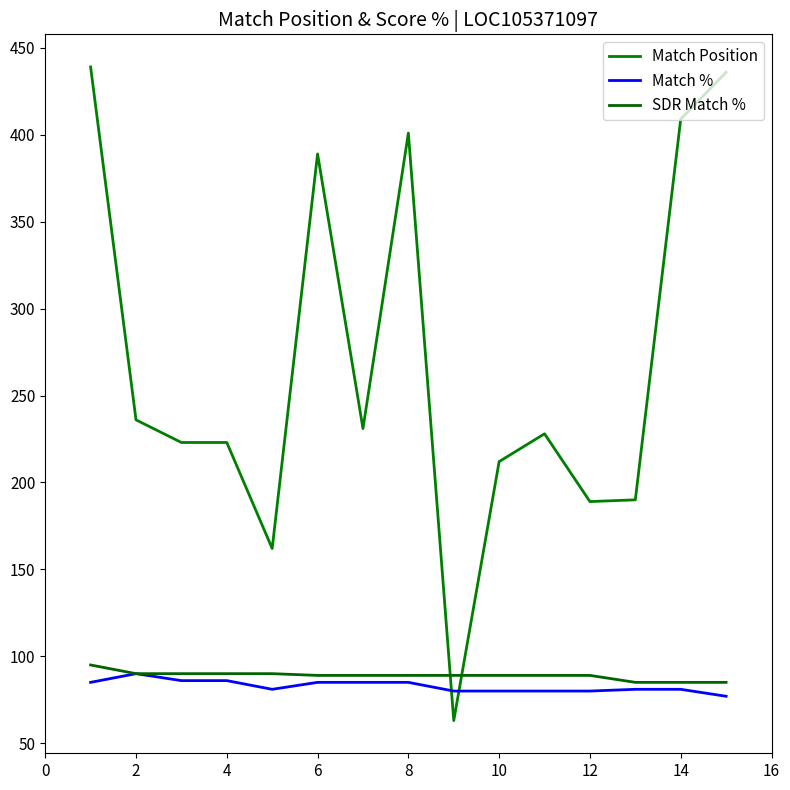

How many lines are shown in the chart?

3